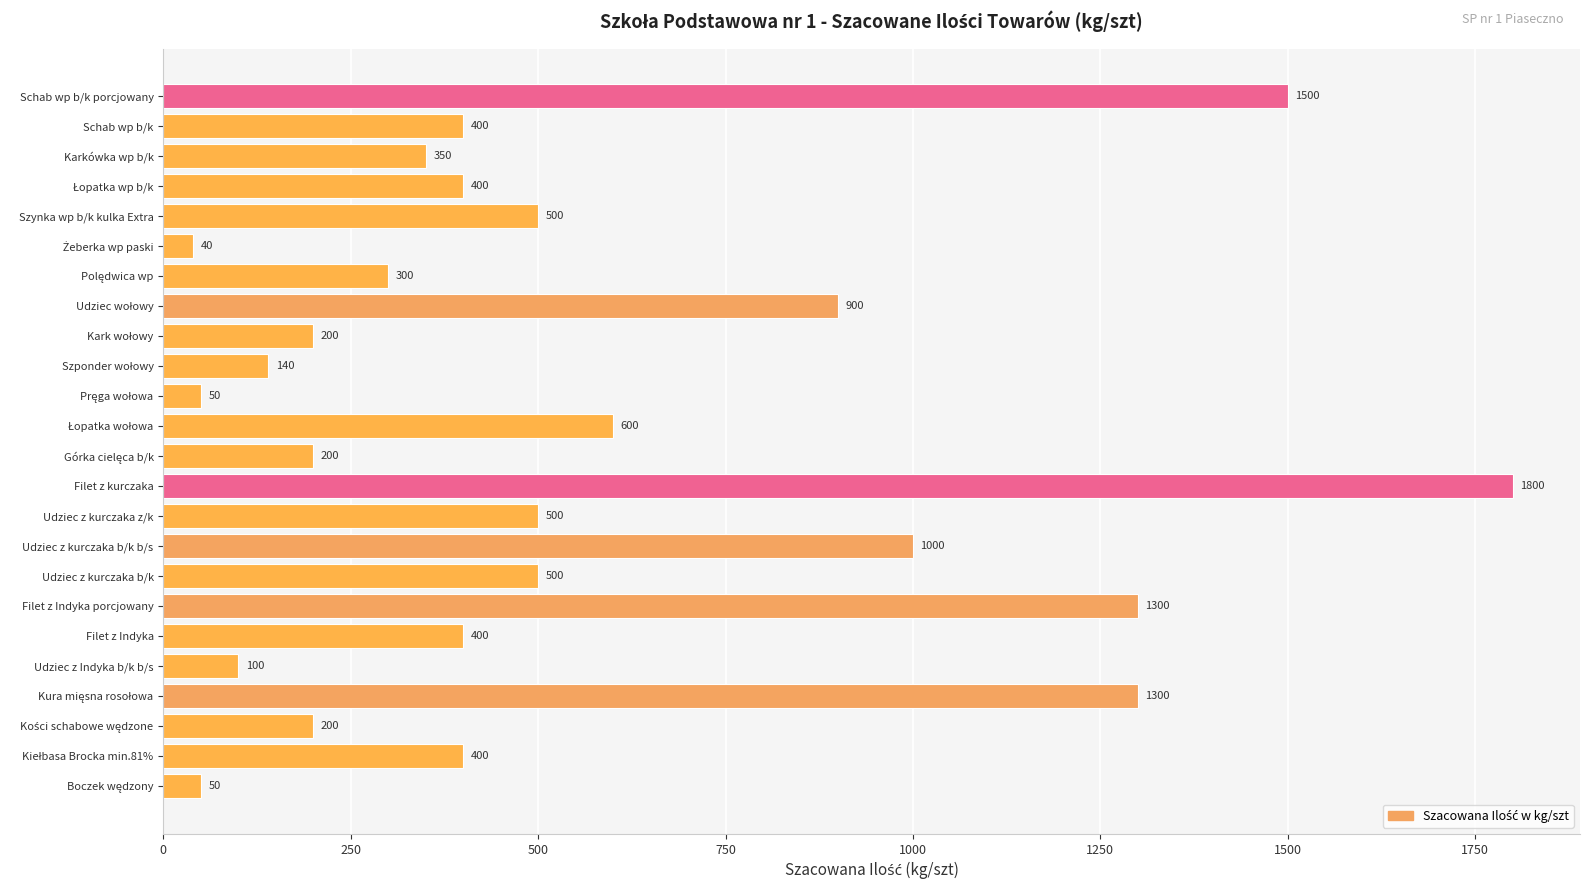

What is the minimum value shown in the chart?

40